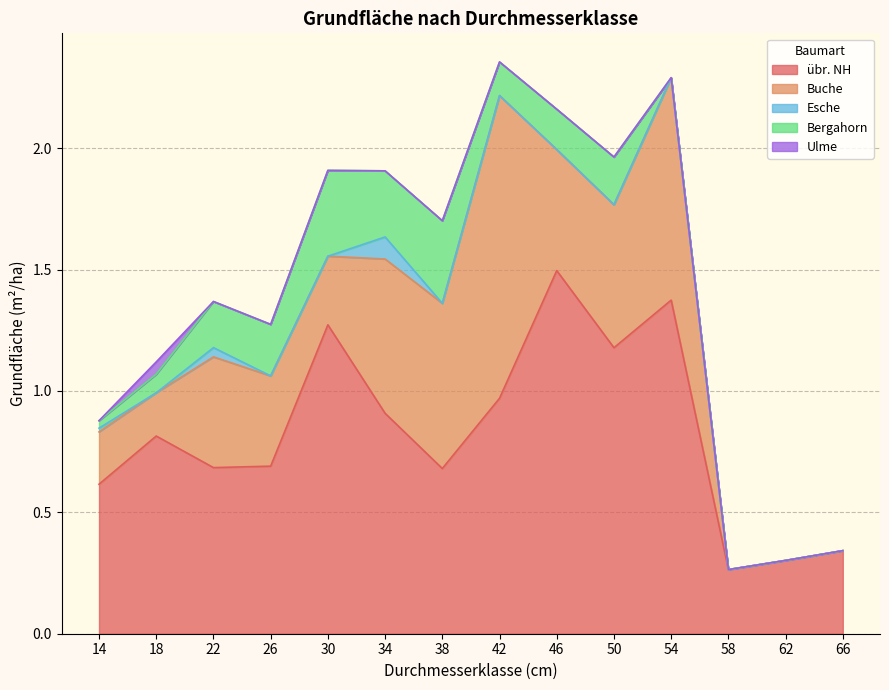

What is the maximum value for Bergahorn?

0.4